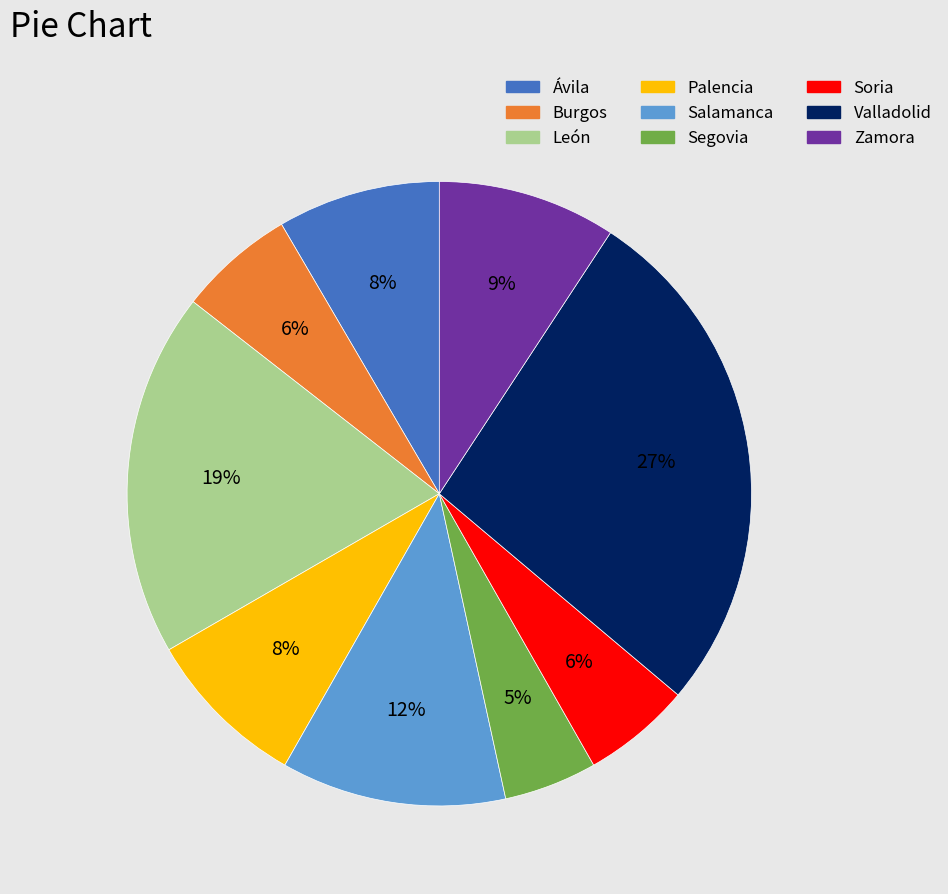

Which has a higher value, Soria or Valladolid?

Valladolid